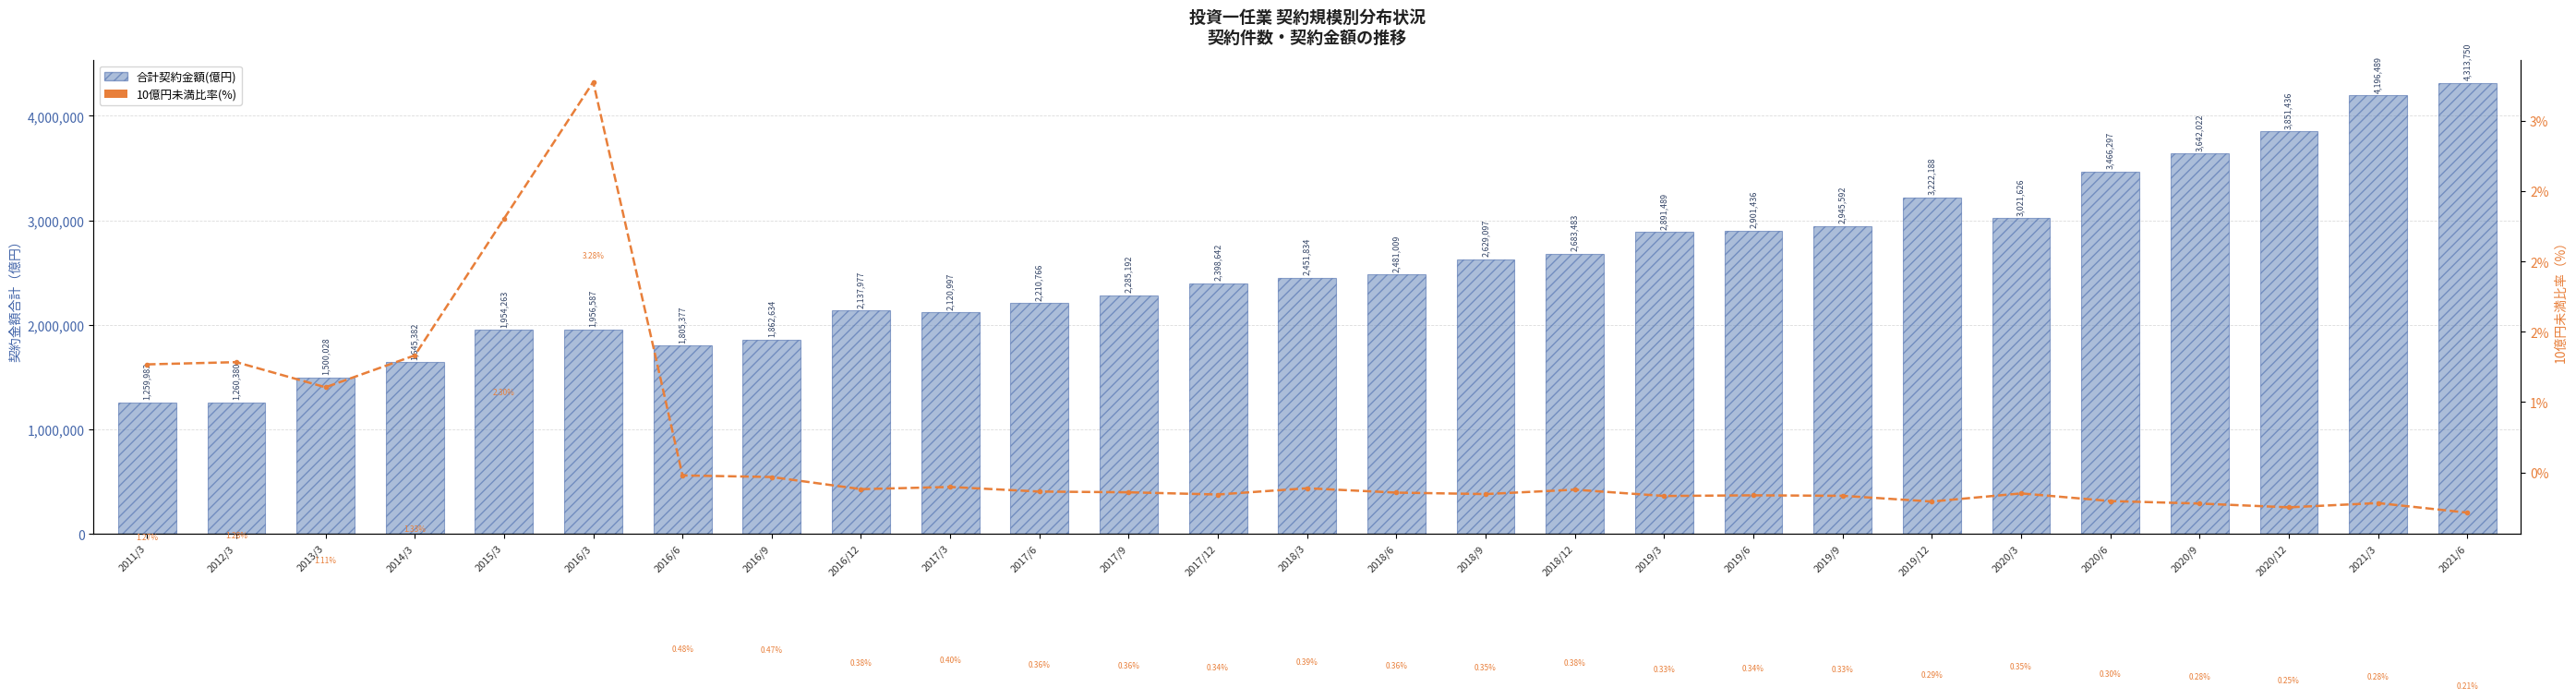

How many data points does each series have?

27